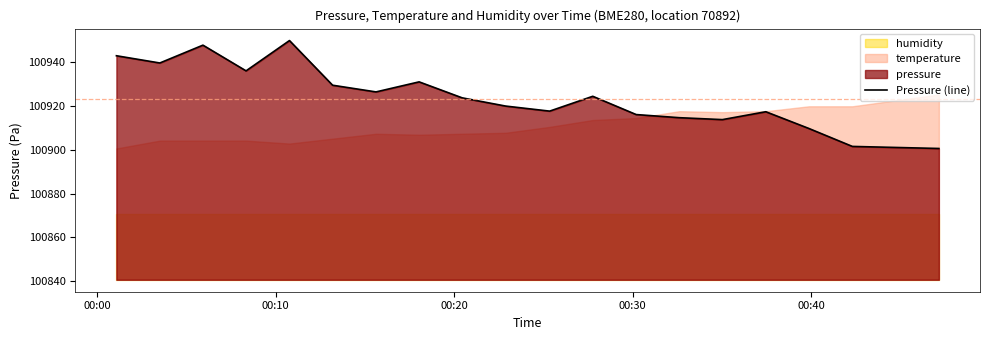

What is the value of the 20th point from the left?

100900.6